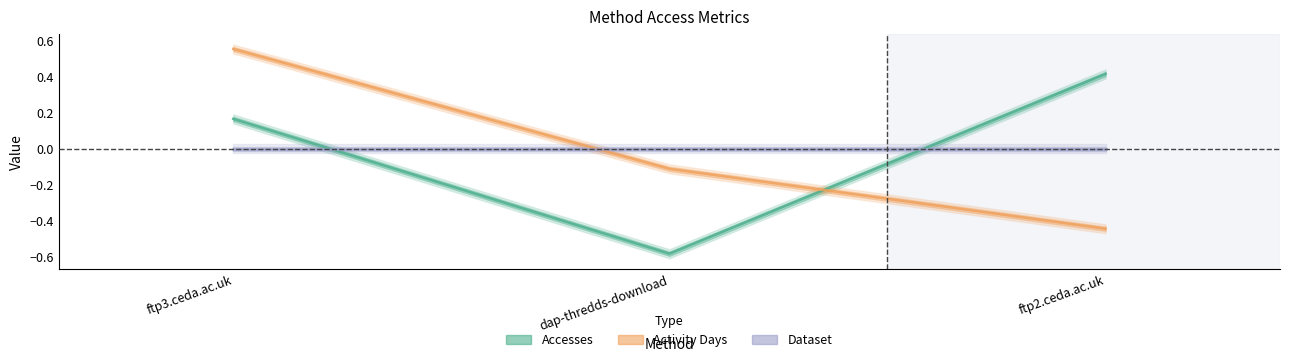

What are all the series names shown in the legend?

Accesses, Activity Days, Dataset